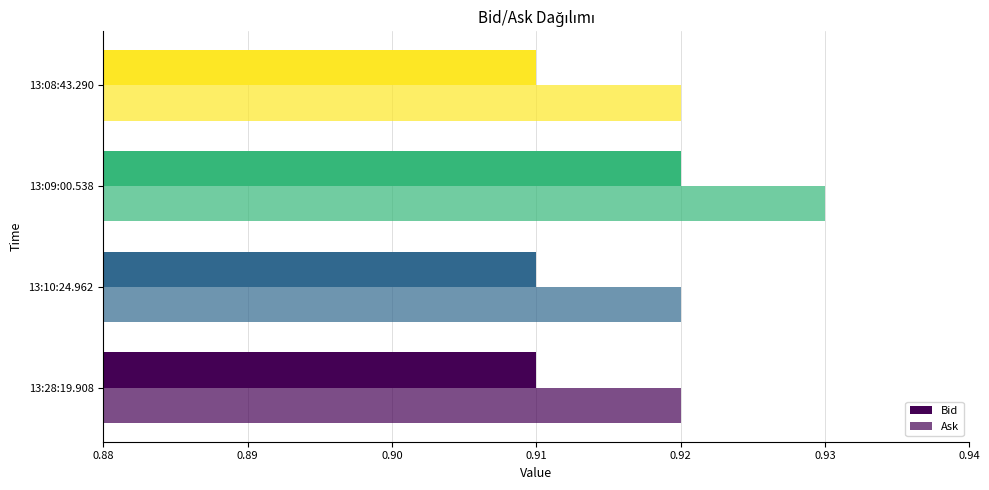

Rank the series by their maximum value, from highest to lowest.

Ask, Bid